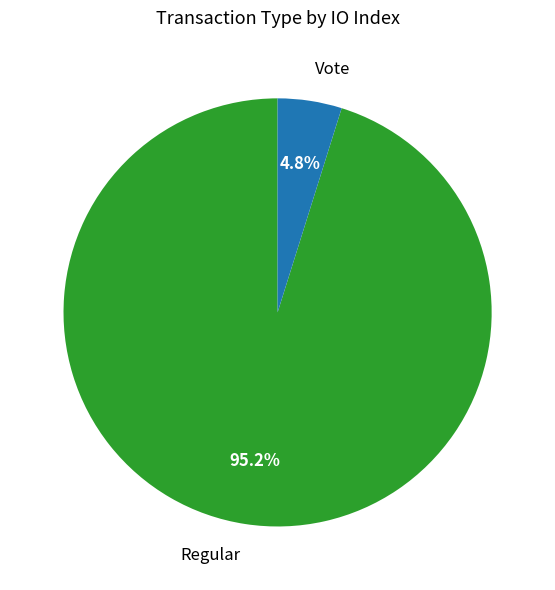

Does Regular represent more than half of the total?

Yes